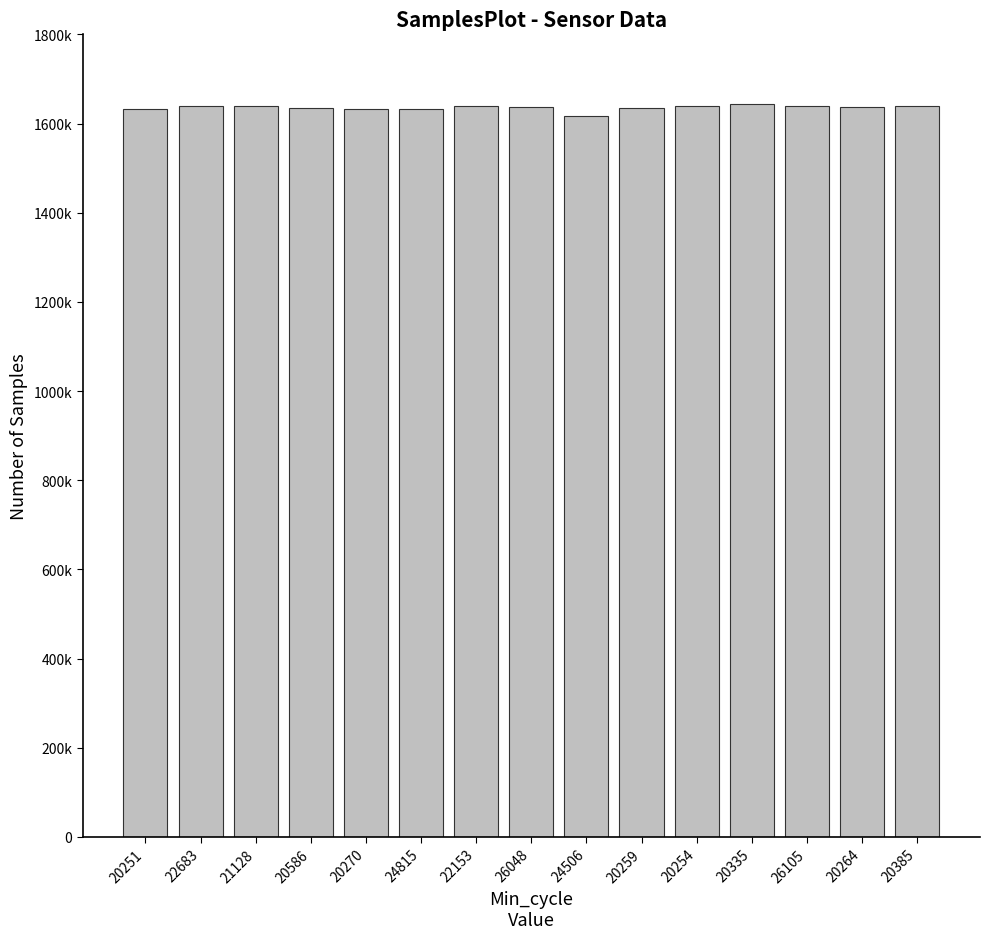

Reading right to left, what are all the values shown in this chart?

20385=1638390	20264=1637358	26105=1638758	20335=1644646	20254=1640281	20259=1634520	24506=1615862	26048=1637769	22153=1639685	24815=1631454	20270=1631972	20586=1633987	21128=1639871	22683=1639621	20251=1633088